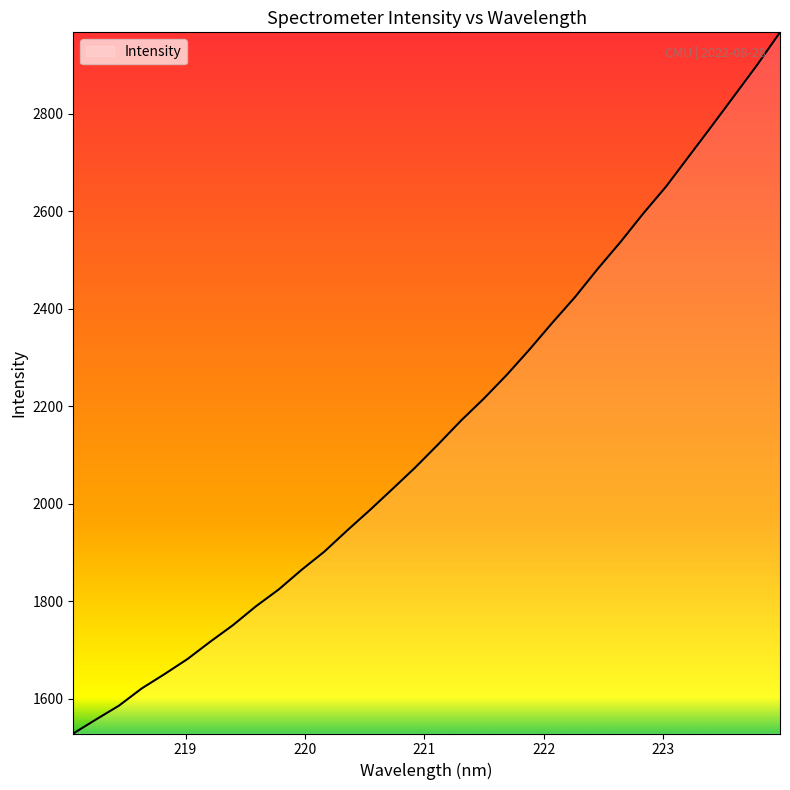

What is the difference between the maximum and minimum values?

1438.2